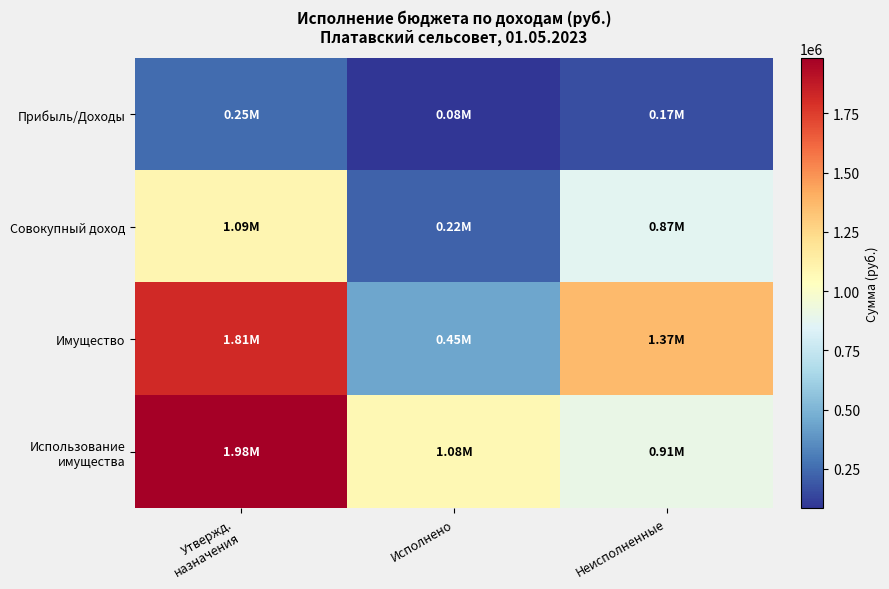

Rank the series by their maximum value, from highest to lowest.

Использование имущества, Имущество, Совокупный доход, Прибыль/Доходы